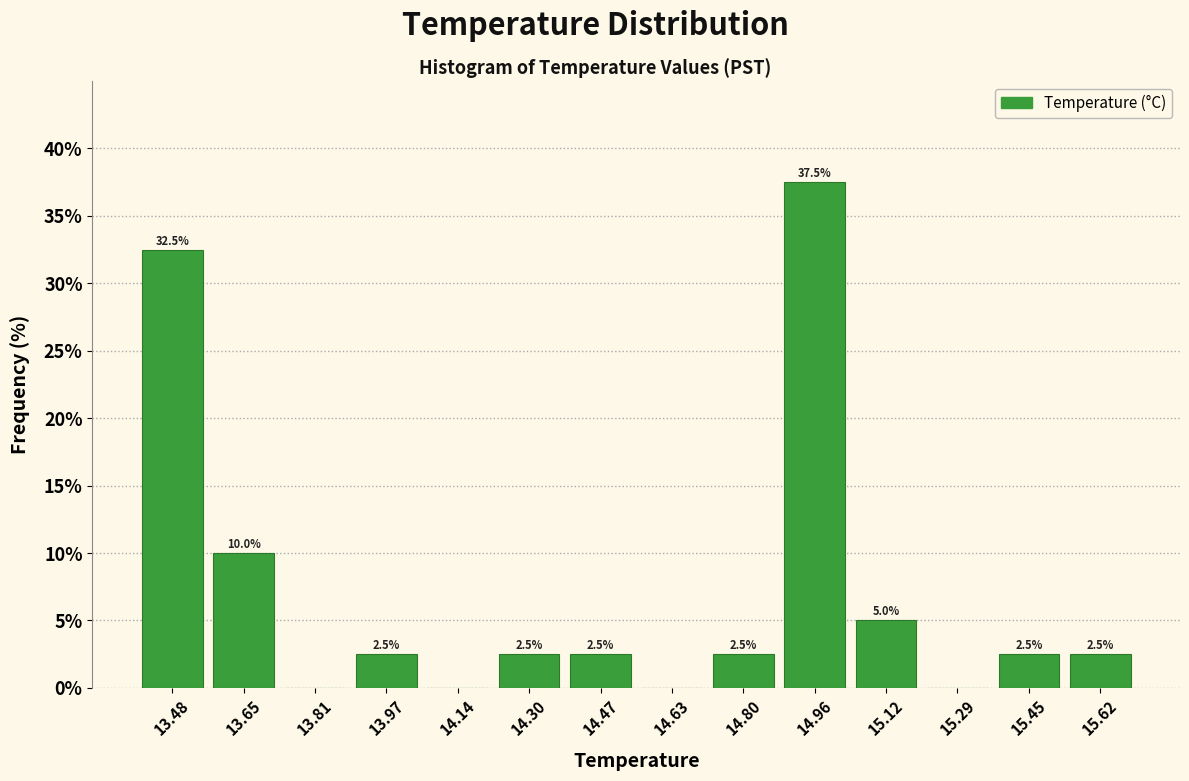

Which range on the x-axis has the tallest bar?

14.88 to 15.04